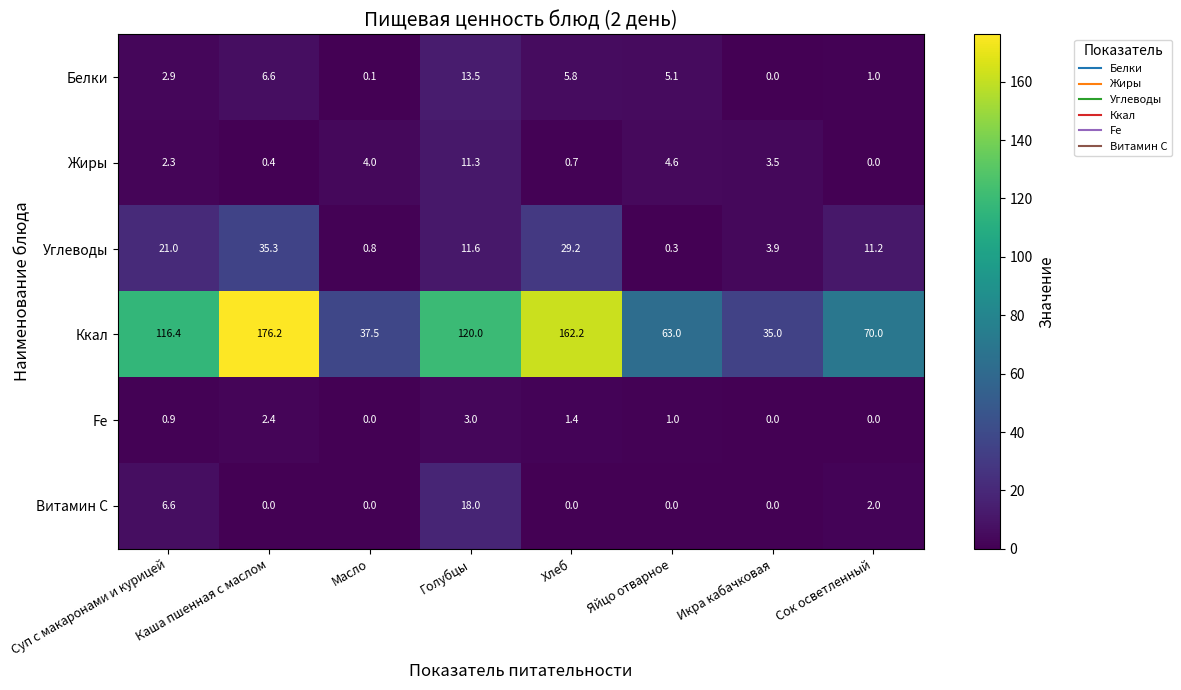

What is the maximum value shown in the chart?

176.2